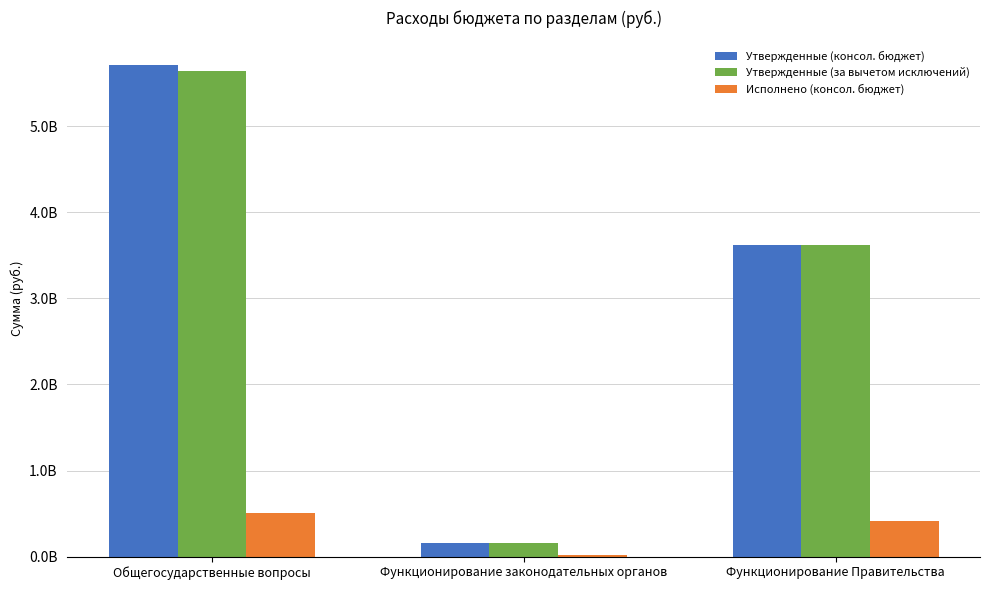

Are the bars horizontal?

No